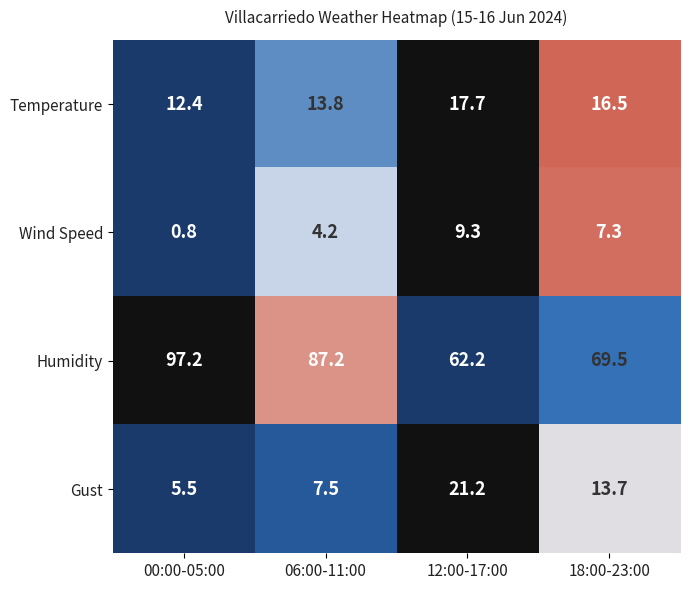

At 12:00-17:00, list the series in order from smallest to largest.

Wind Speed, Temperature, Gust, Humidity